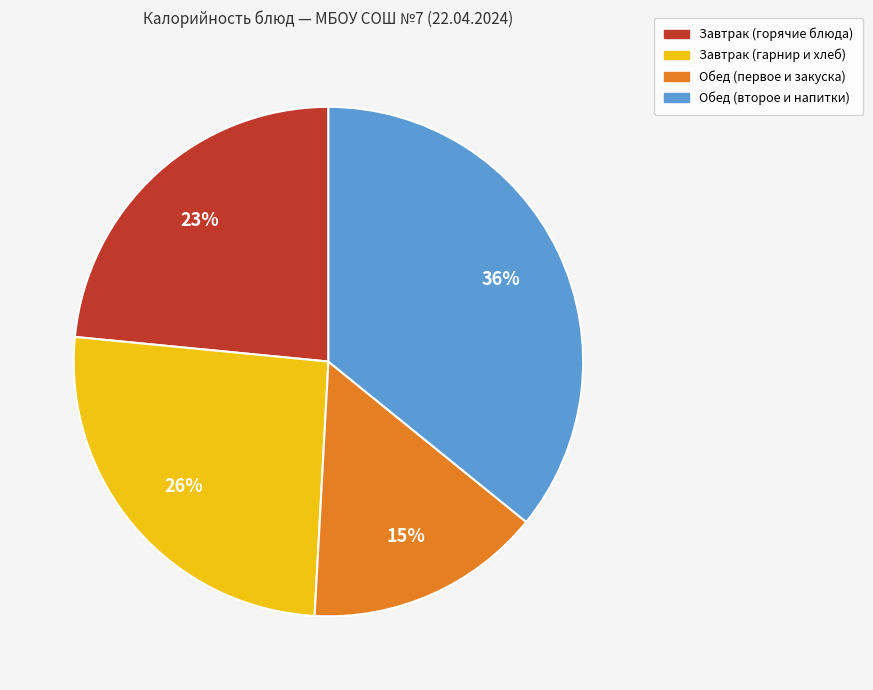

Is there any slice that represents more than half of the pie?

No